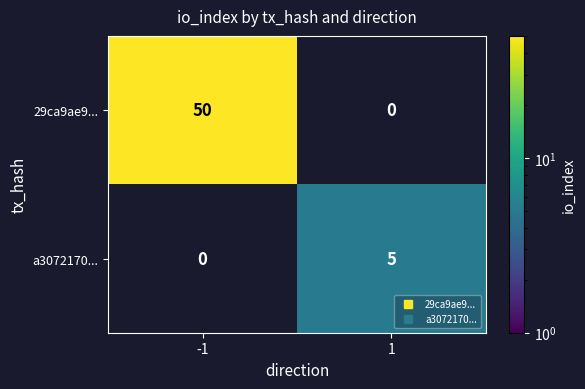

What is the difference between the maximum and minimum values in the 29ca9ae9... series?

50